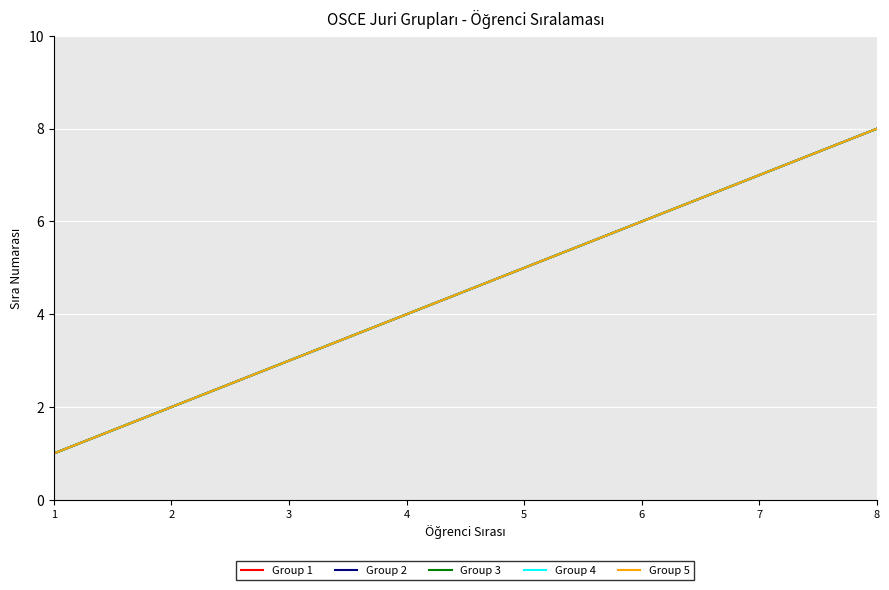

Does the chart have visible grid lines?

Yes